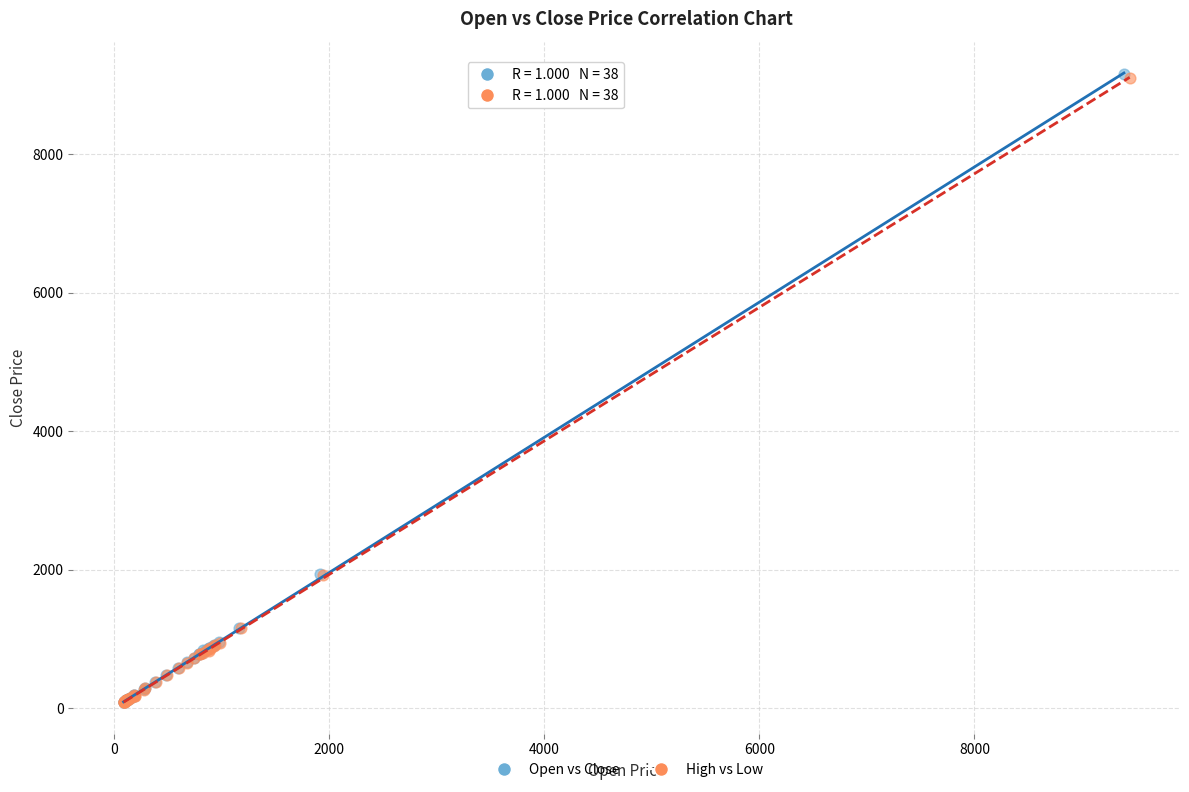

Which series has the widest spread of Y values?

Open vs Close